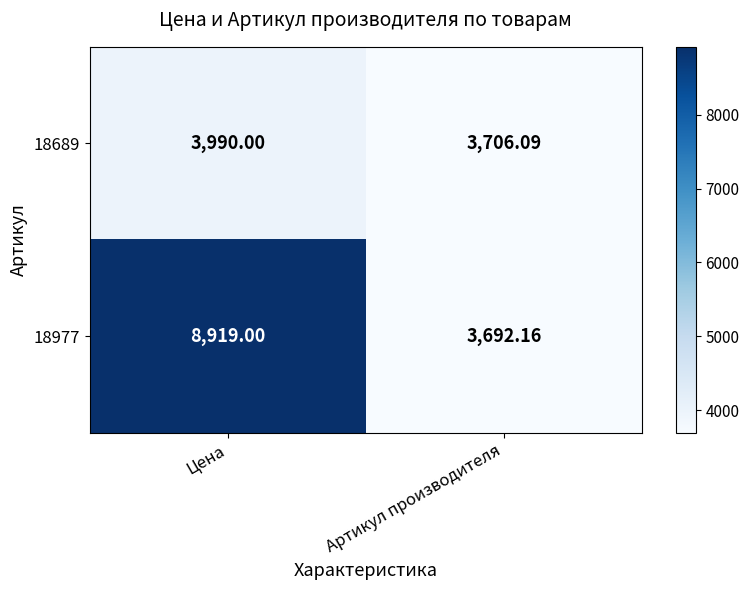

Where is 18977 nearest to the value 6305?

Артикул производителя